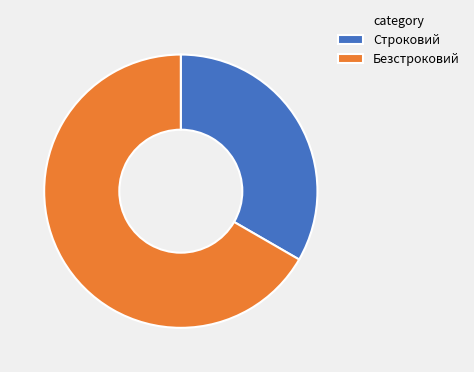

How many slices are in this pie chart?

2